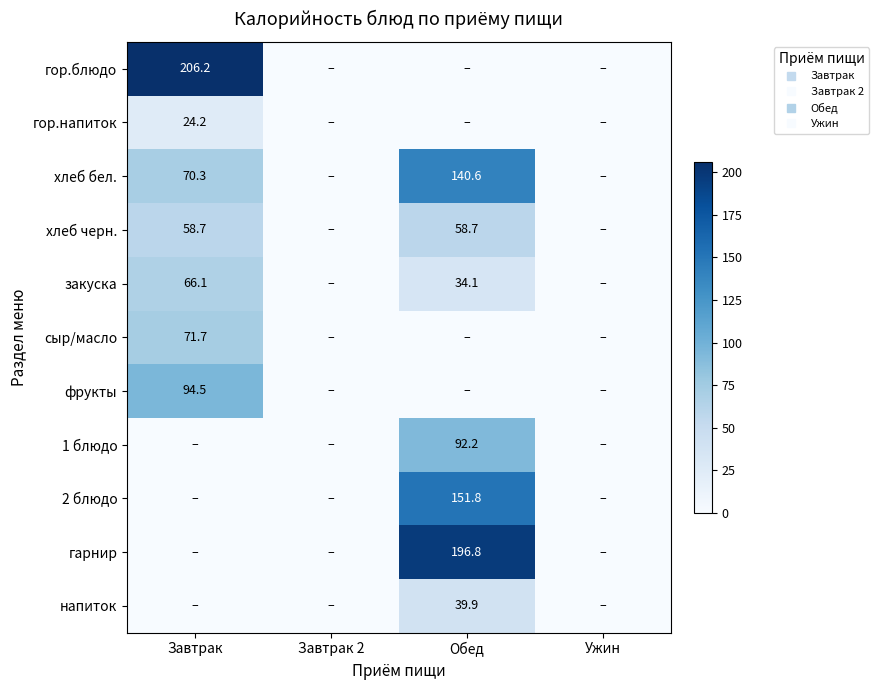

At which label does хлеб бел. first exceed 70?

Завтрак